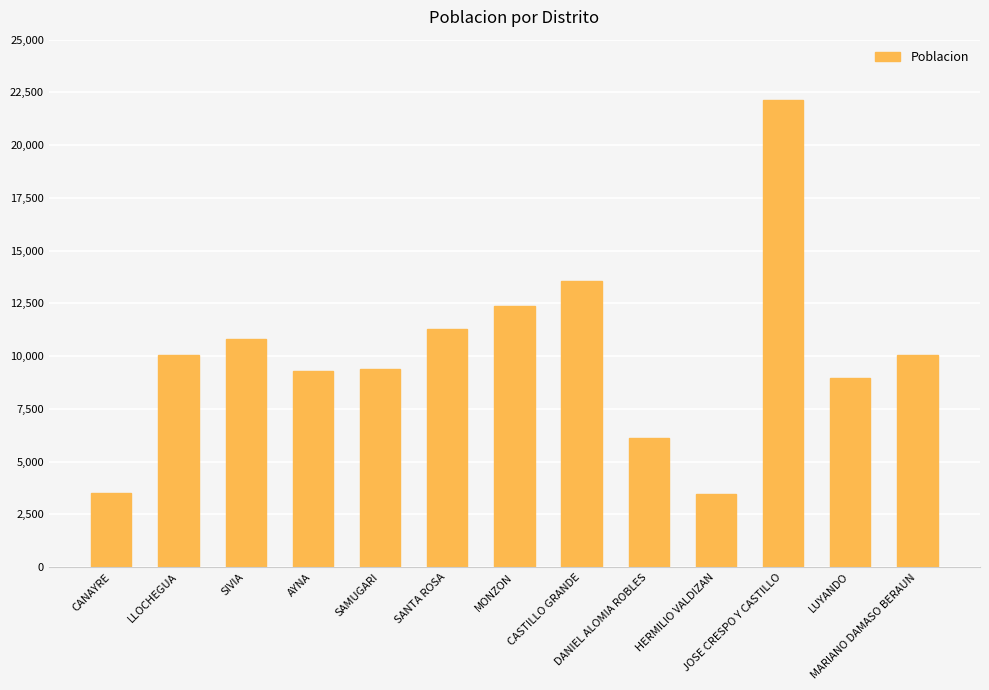

At which label is the value closest to 12812?

MONZON